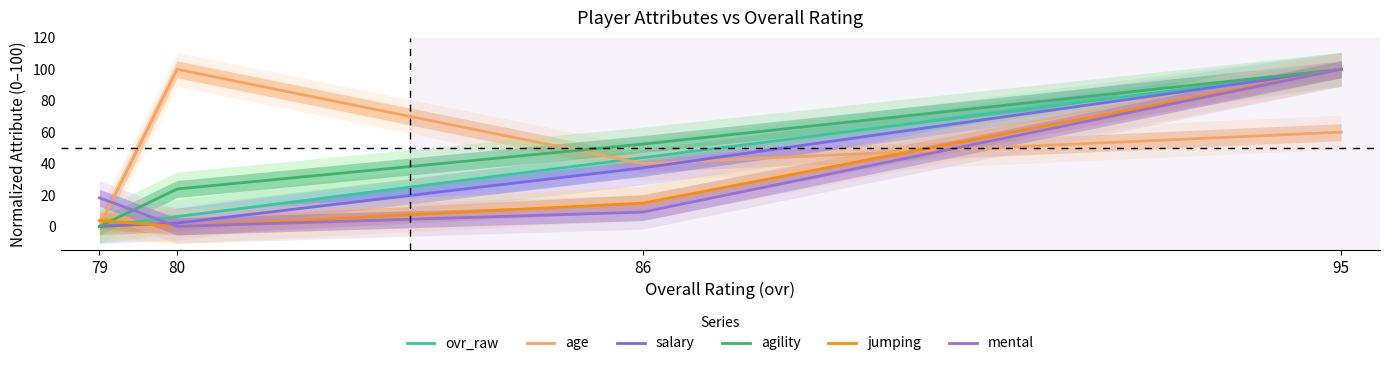

How many positive values does the ovr_raw series have?

3